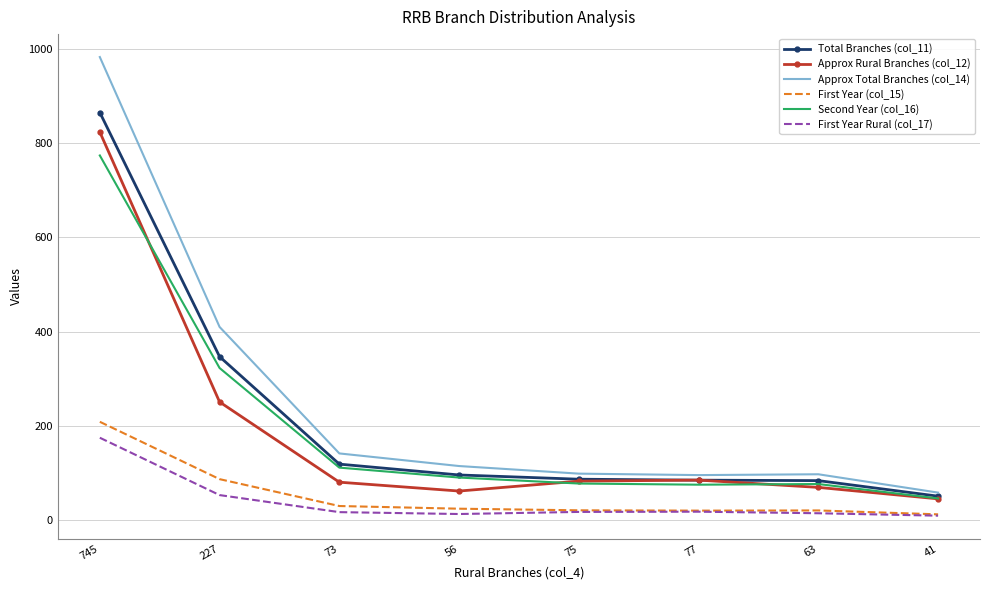

What is the minimum value for Total Branches (col_11)?

51.0